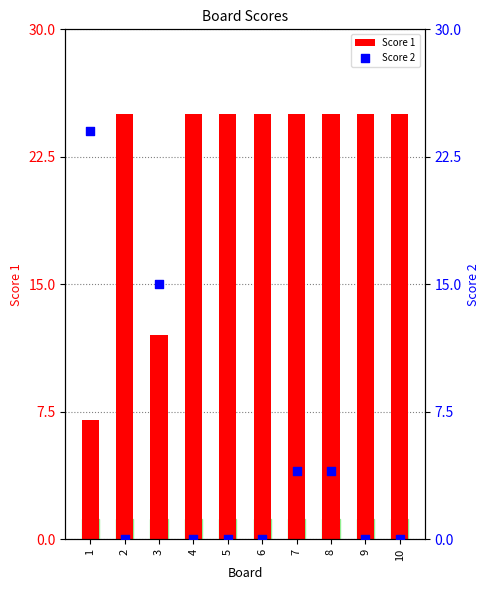

Which series contains the highest Y value?

Score 1